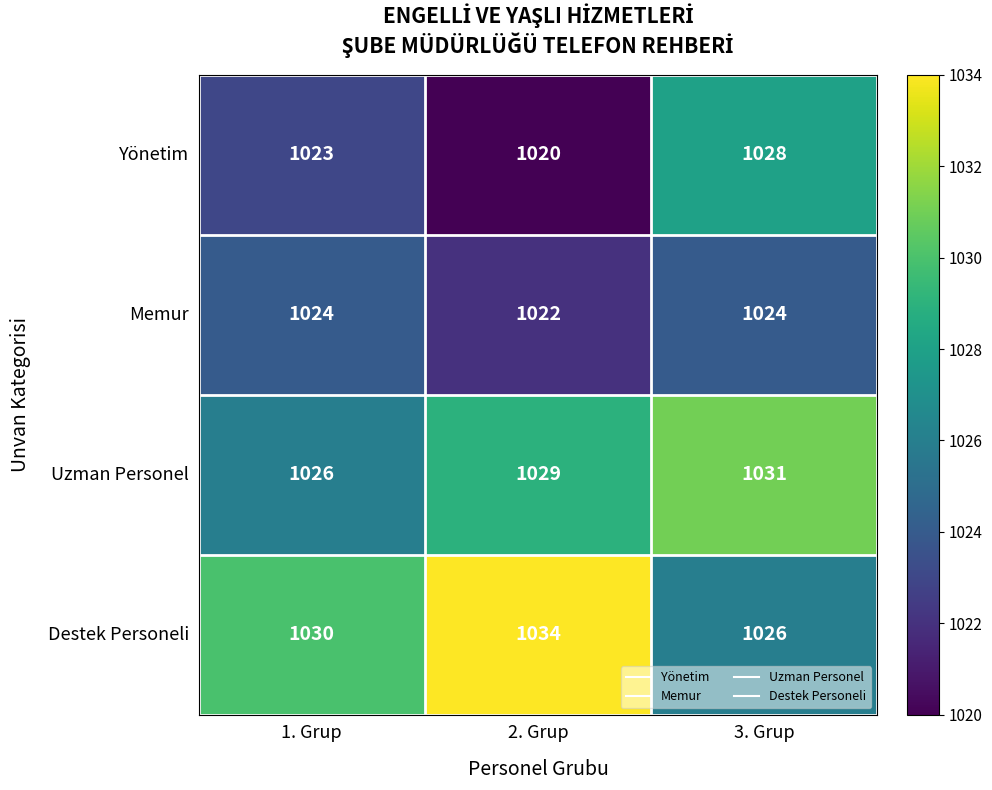

What is the spread (max minus min) of values at 2. Grup?

14